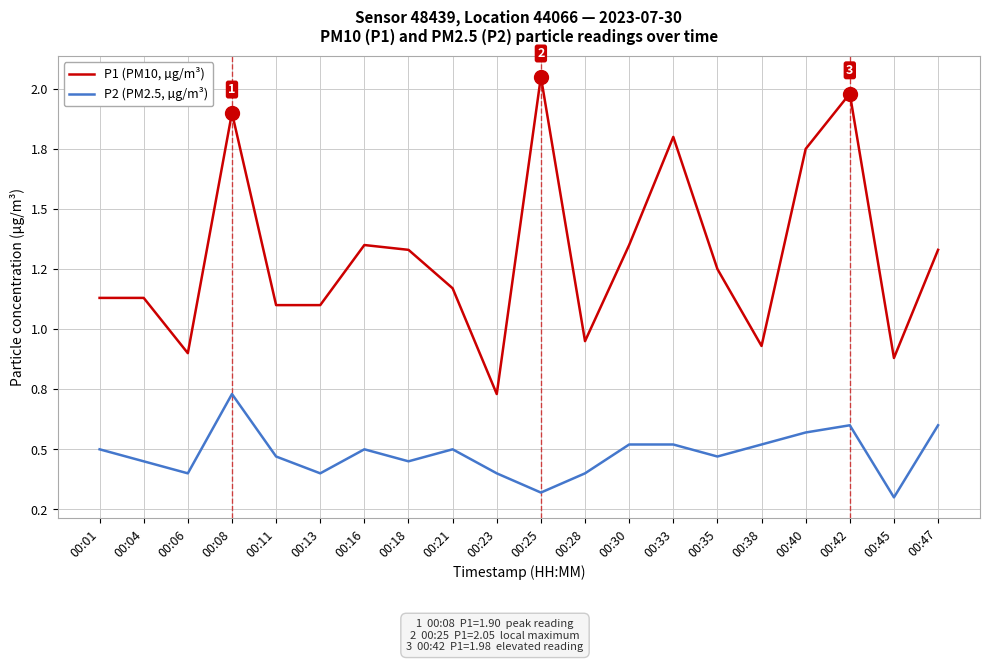

At 00:04, list the series in order from smallest to largest.

P2 (PM2.5, µg/m³), P1 (PM10, µg/m³)